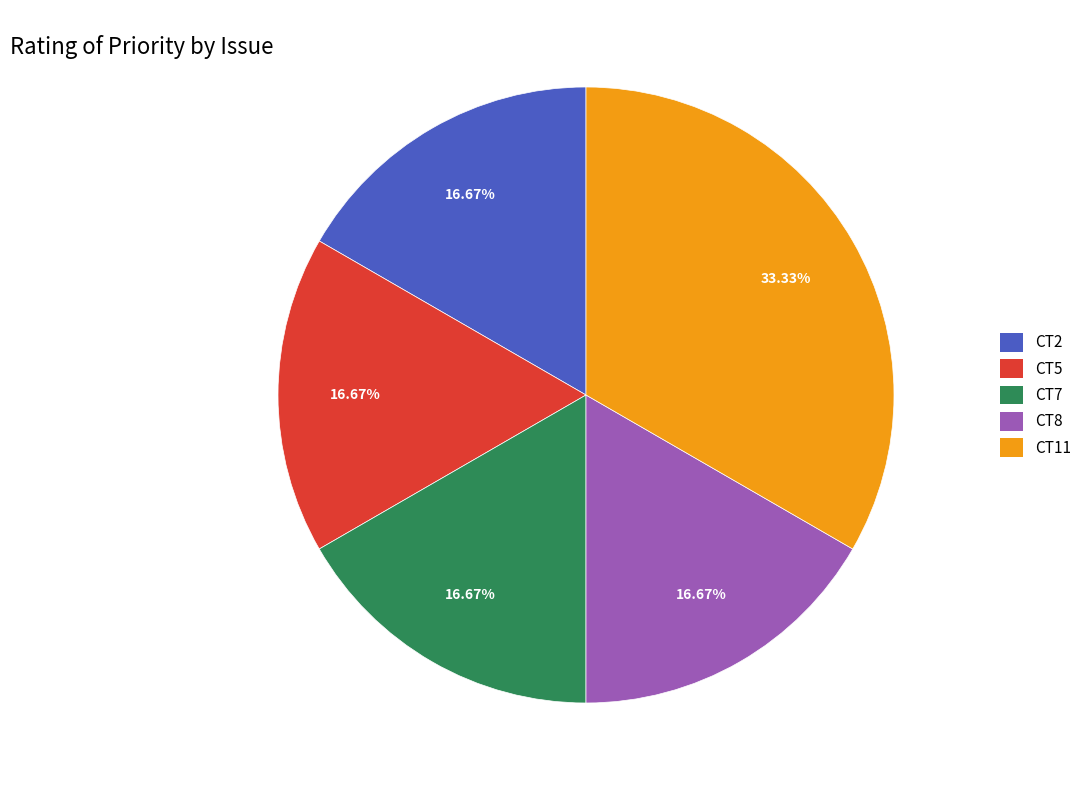

To the nearest percent, what is the average slice percentage?

20%